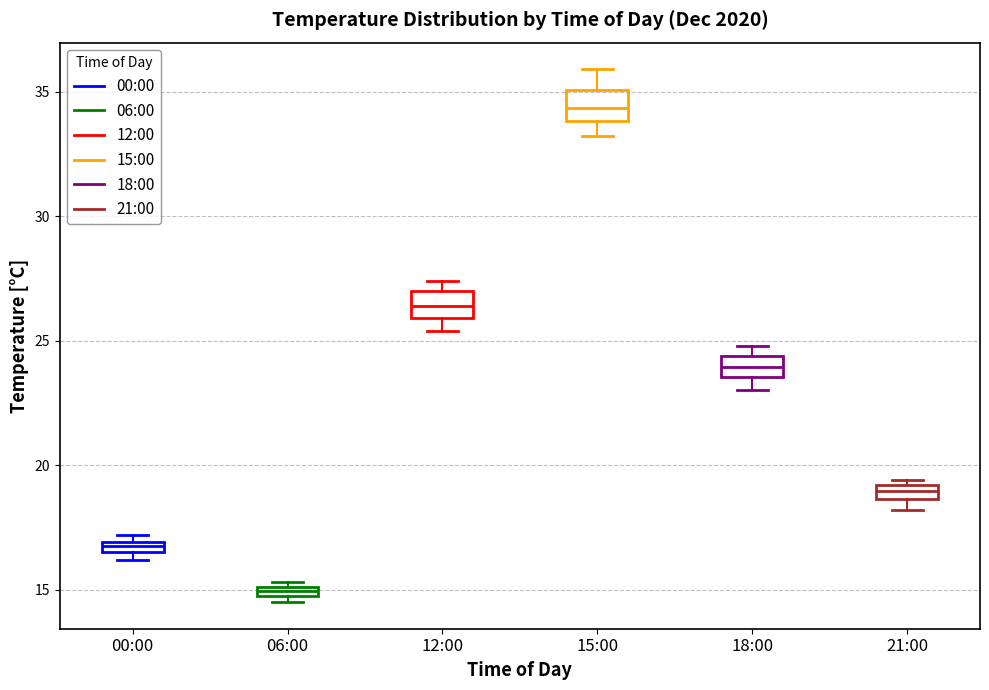

Where is the lower edge of the box for 12:00 on the y-axis? The values are not printed on the chart, so give them approximately, as read against the axis.

26.0